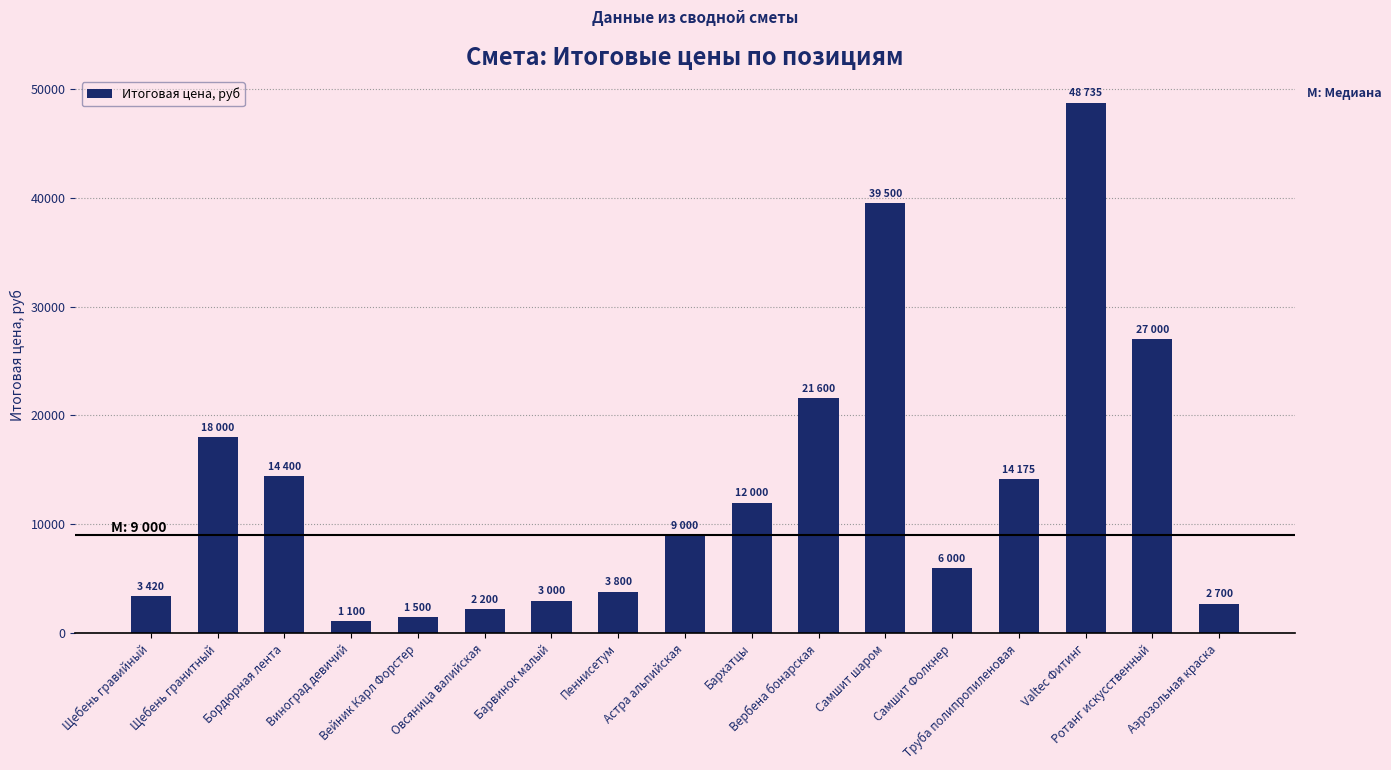

What is the label of the 13th bar from the left?

Самшит Фолкнер